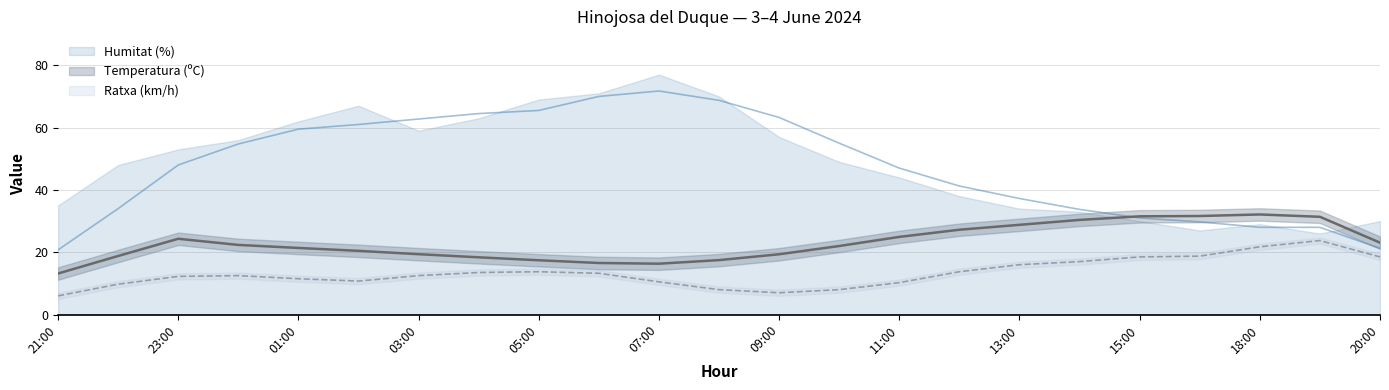

What position from the right is 00:00?

20